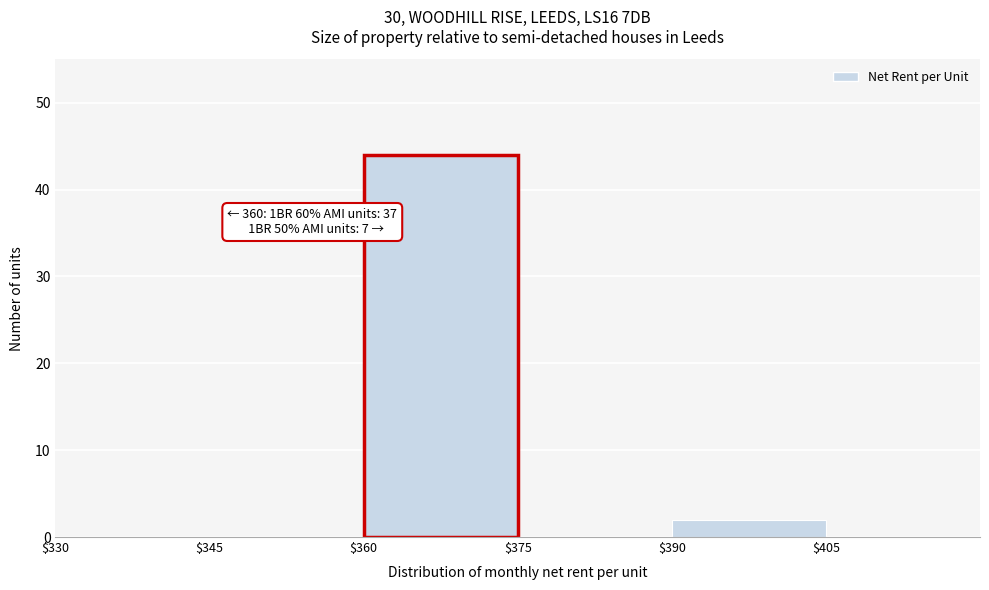

Which range on the x-axis has the tallest bar?

360 to 375